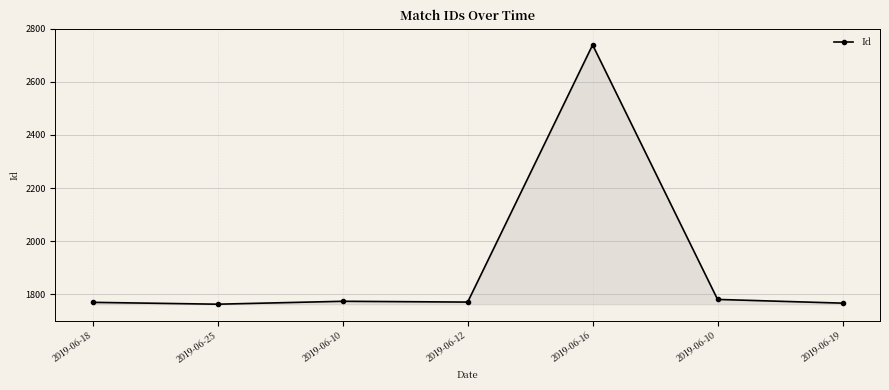

Where is the first local maximum?

2019-06-10